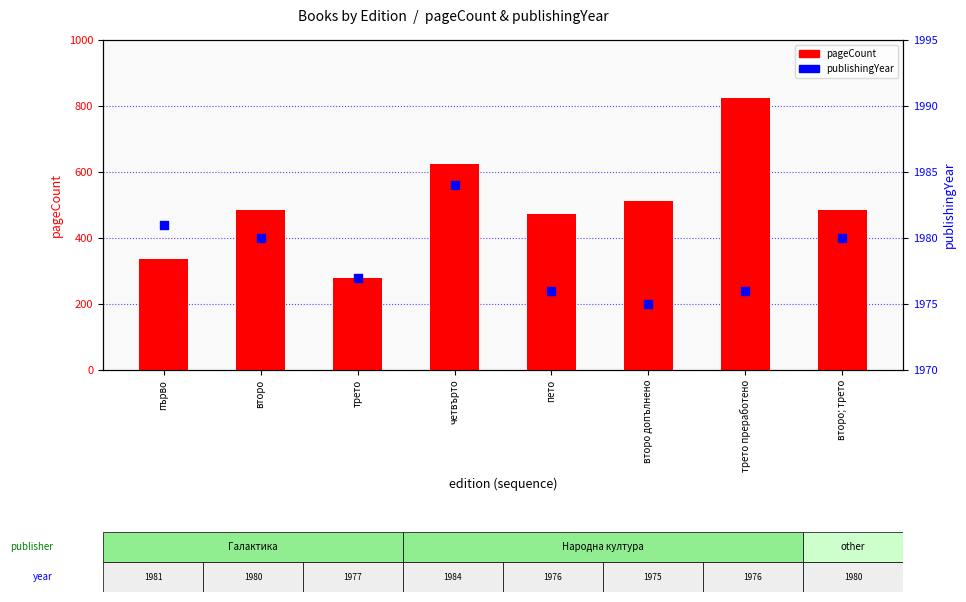

Is the value of pageCount at пето greater than the value of publishingYear at второ; трето?

No